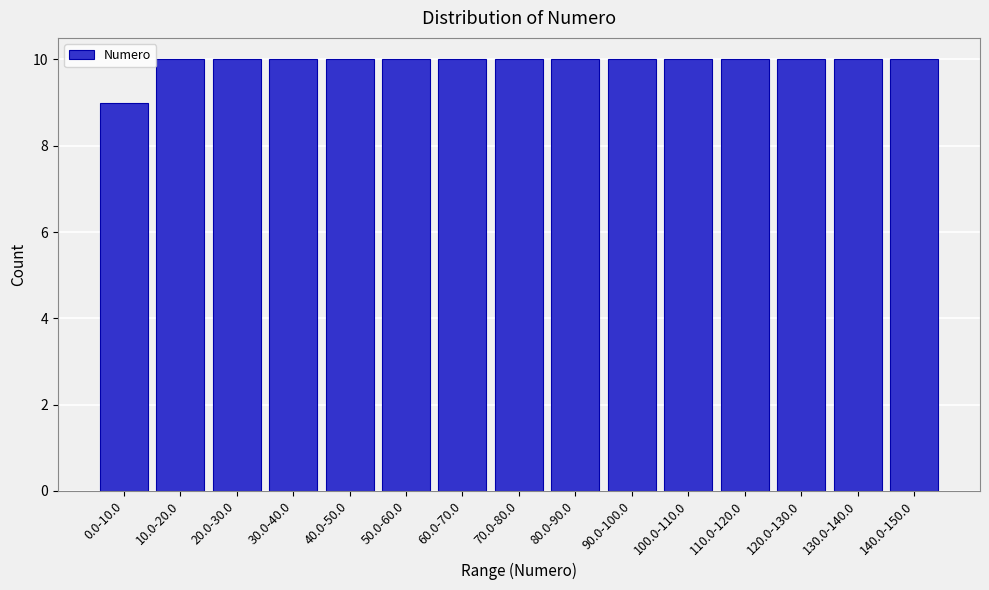

Reading right to left, transcribe all the data shown in this chart.

10	10	10	10	10	10	10	10	10	10	10	10	10	10	9